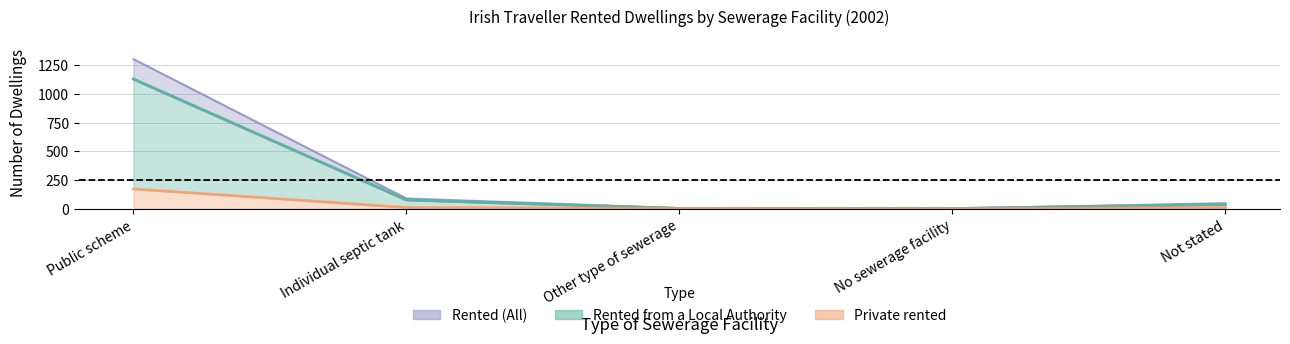

What is the sum of all Rented (All) values?

1455